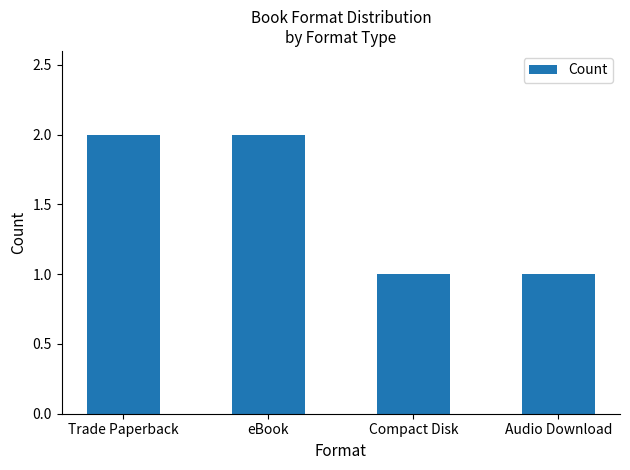

Does the chart contain stacked bars?

No